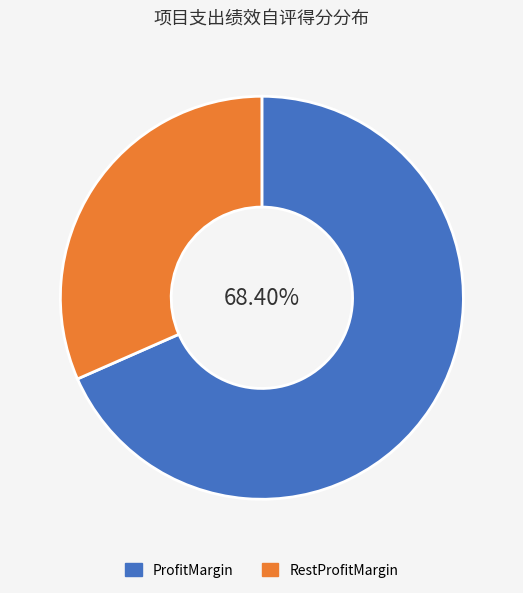

Rank the categories by value from lowest to highest.

RestProfitMargin, ProfitMargin